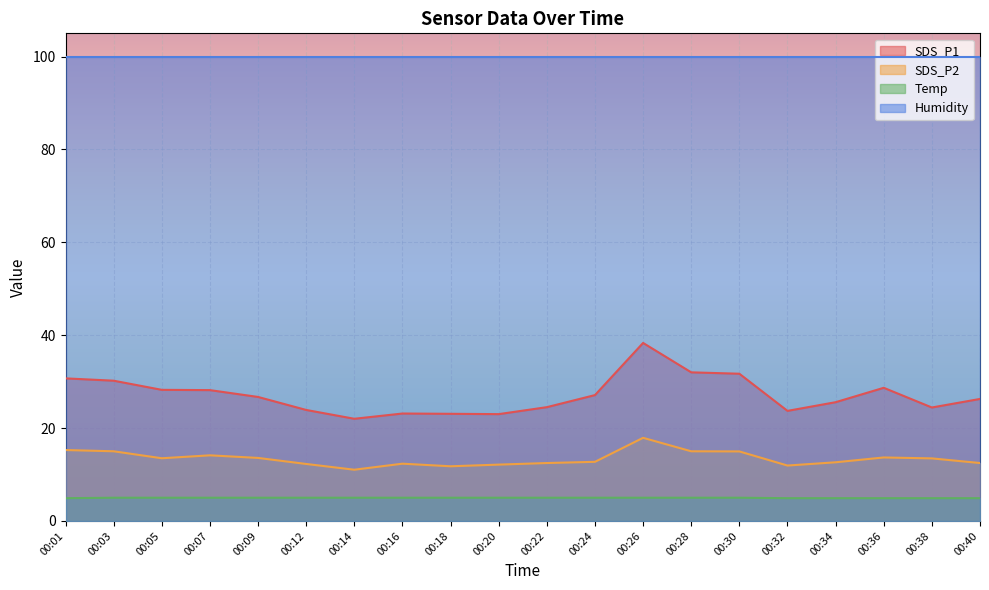

What is the sum of all SDS_P2 values?

268.2